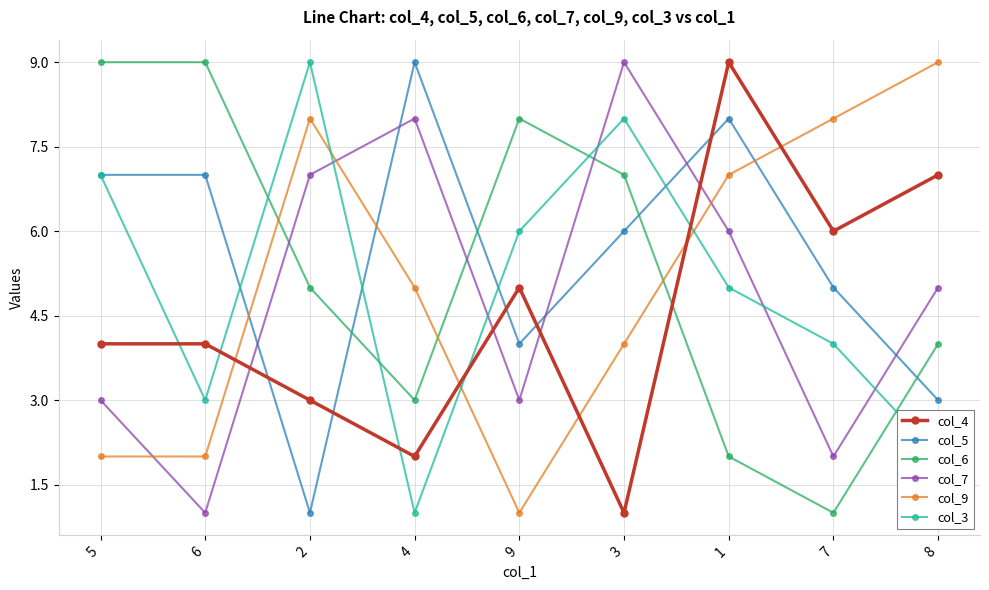

How many lines are shown in the chart?

6